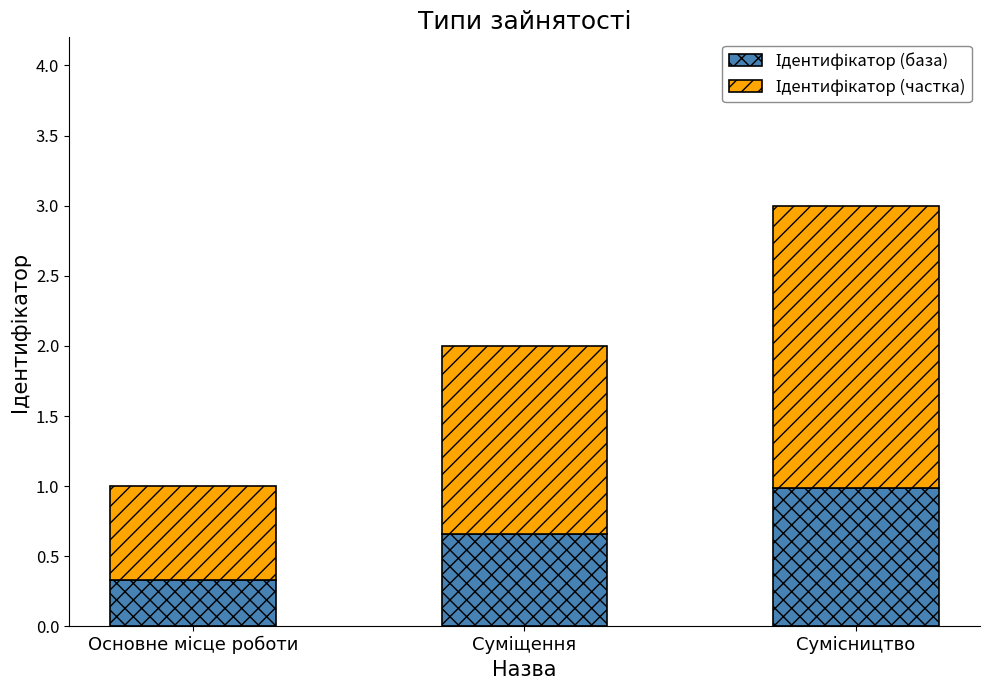

How many categories are shown in the chart?

3